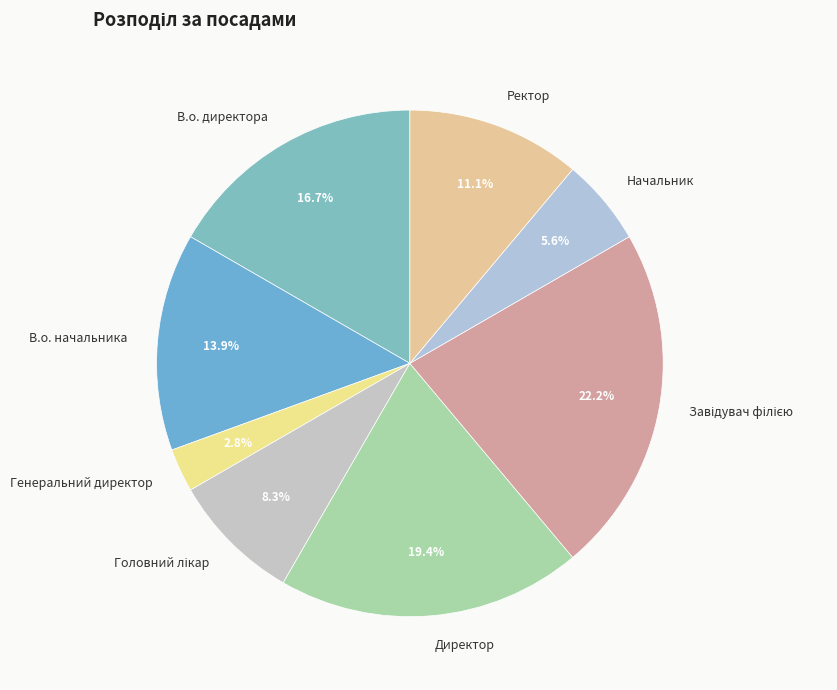

How many slices are in this pie chart?

8